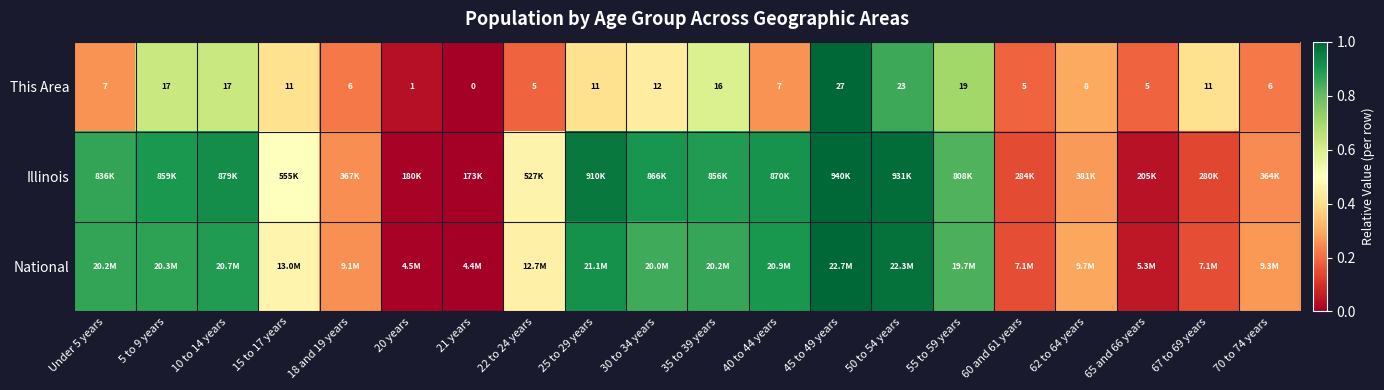

Count the number of categories in the chart.

20